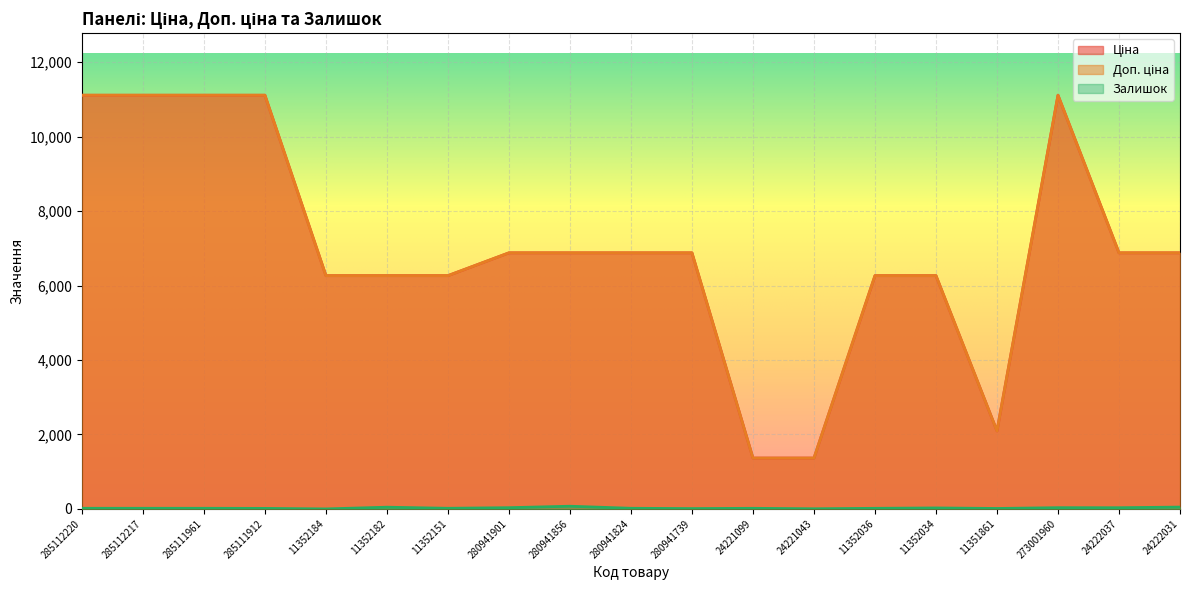

At which label does Ціна first exceed 6879?

285112220